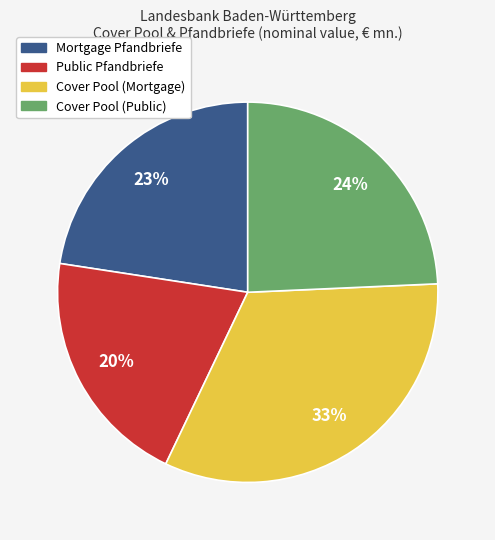

Between Public Pfandbriefe and Cover Pool (Public), which is larger?

Cover Pool (Public)